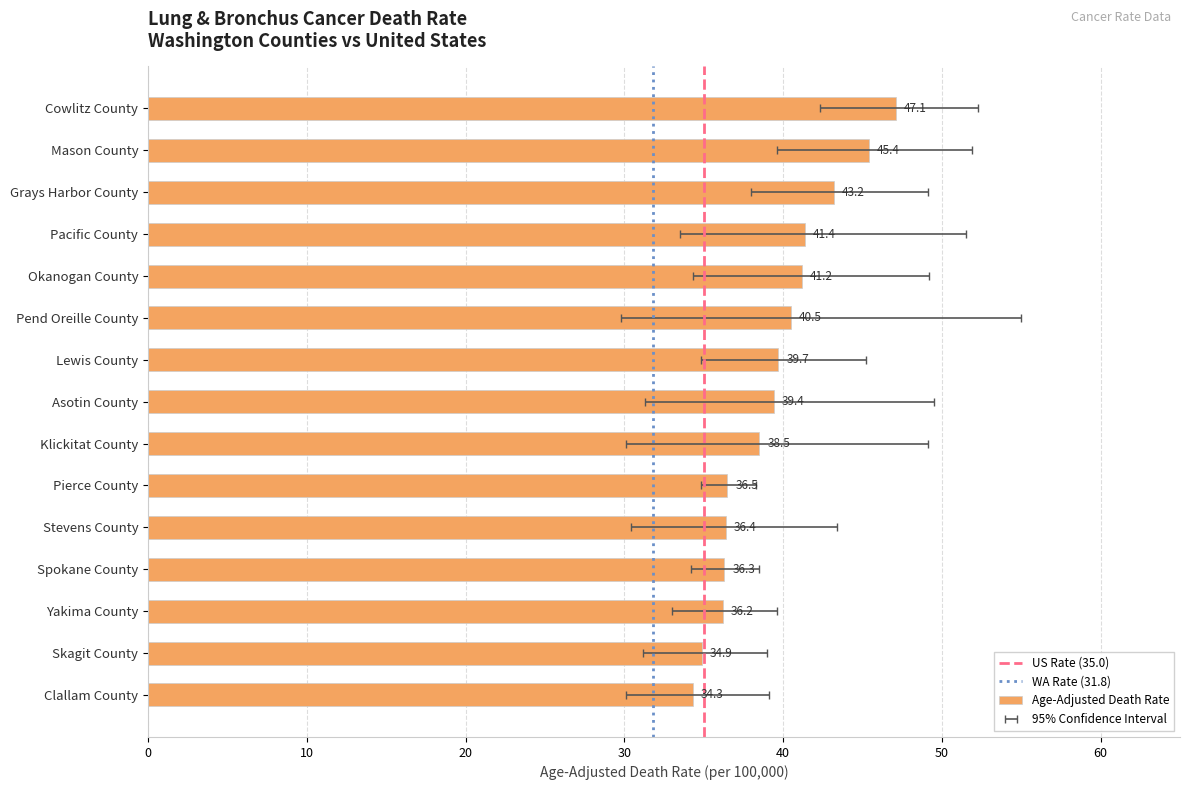

Reading right to left, list all the values displayed in this chart.

Age-Adjusted Death Rate: 34.3	34.9	36.2	36.3	36.4	36.5	38.5	39.4	39.7	40.5	41.2	41.4	43.2	45.4	47.1
Lower 95% CI: 30.1	31.2	33.0	34.2	30.4	34.8	30.1	31.3	34.8	29.8	34.3	33.5	38.0	39.6	42.3
Upper 95% CI: 39.1	39.0	39.6	38.5	43.4	38.3	49.1	49.5	45.2	55.0	49.2	51.5	49.1	51.9	52.3